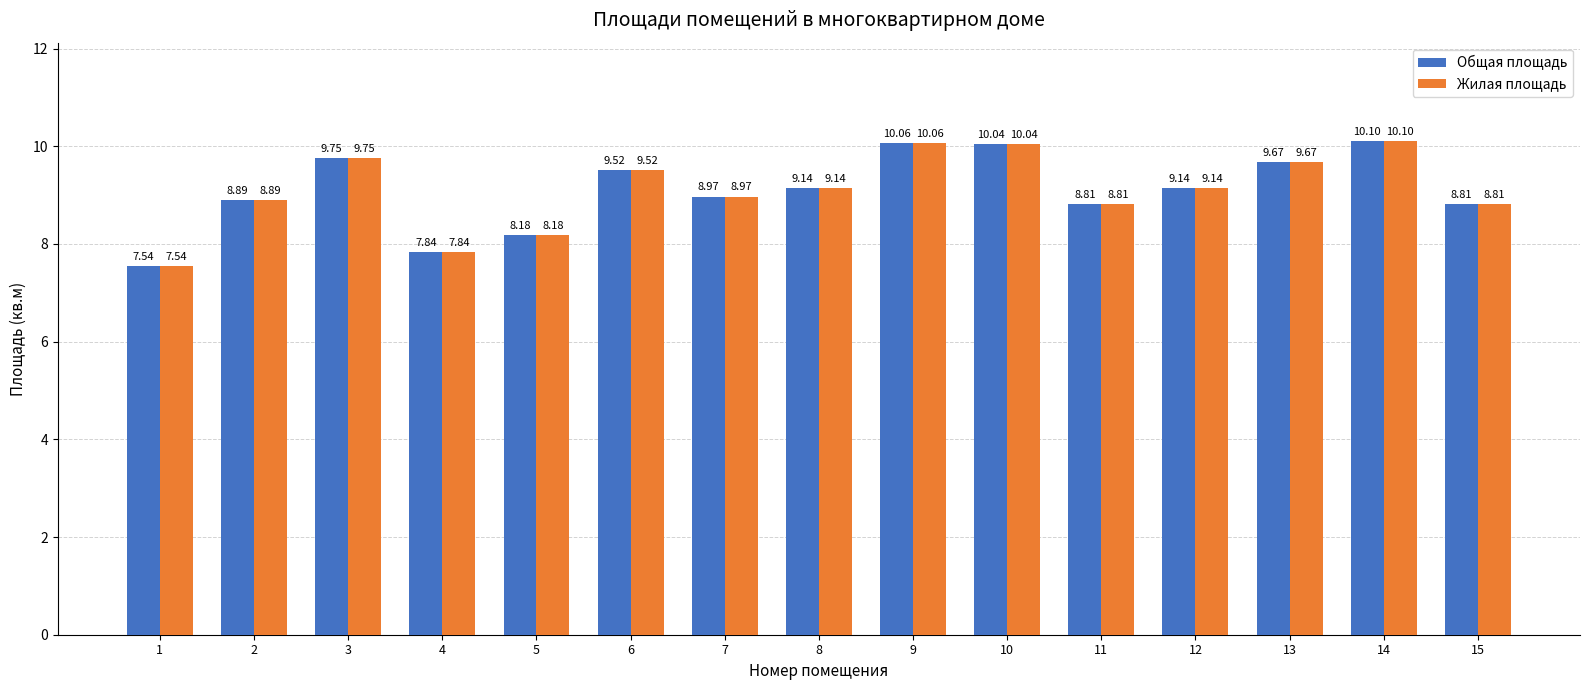

Is the value of Общая площадь at 13 greater than the value of Жилая площадь at 3?

No